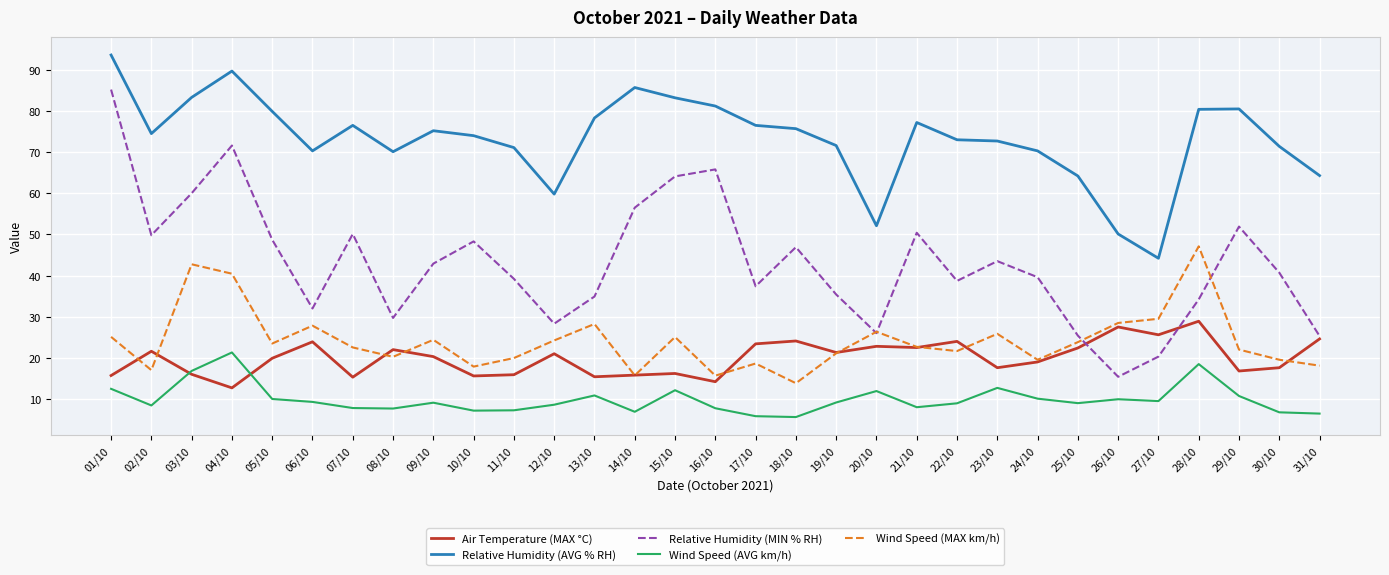

Between which two adjacent categories do Air Temperature (MAX °C) and Wind Speed (AVG km/h) first intersect?

02/10 and 03/10